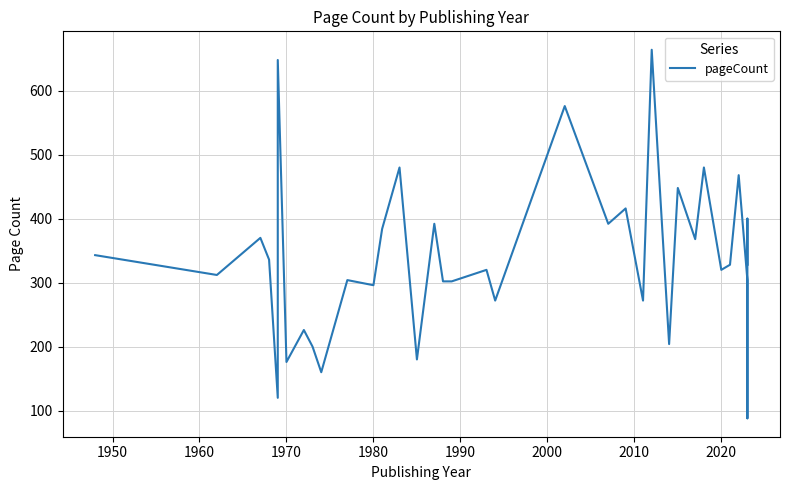

Is it true that the value at 15 is 249?

False